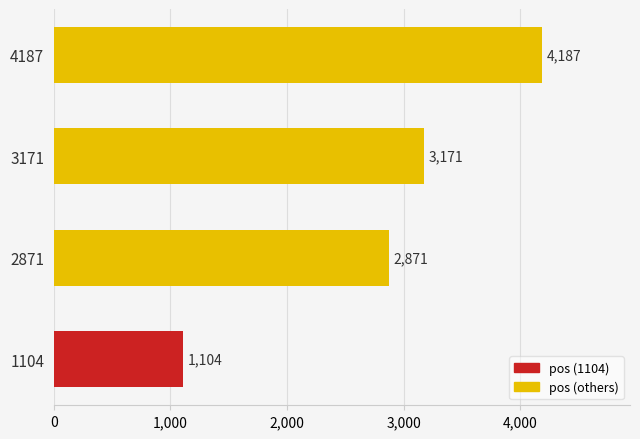

Read the value at 2871.

2871